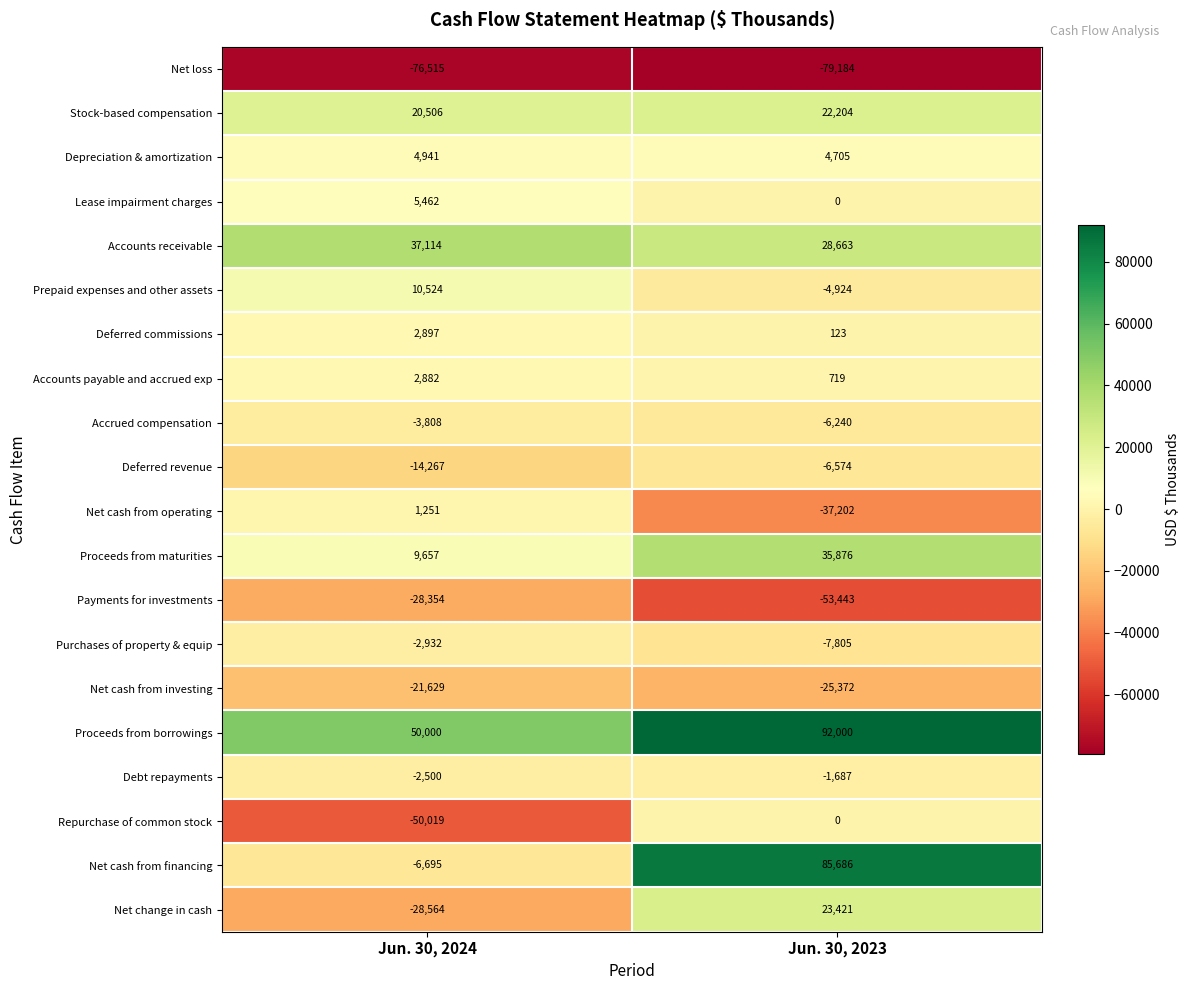

The Repurchase of common stock series shows 23469 at Jun. 30, 2023. True or false?

False